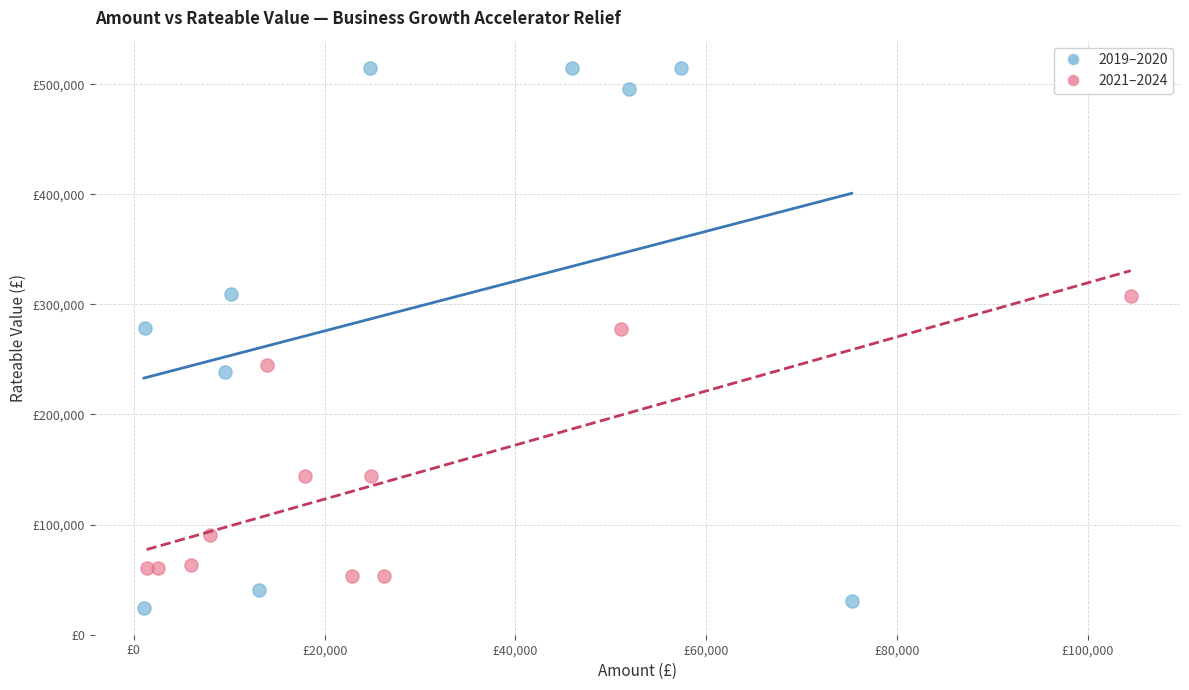

What are all the series names shown in the legend?

2019–2020, 2021–2024